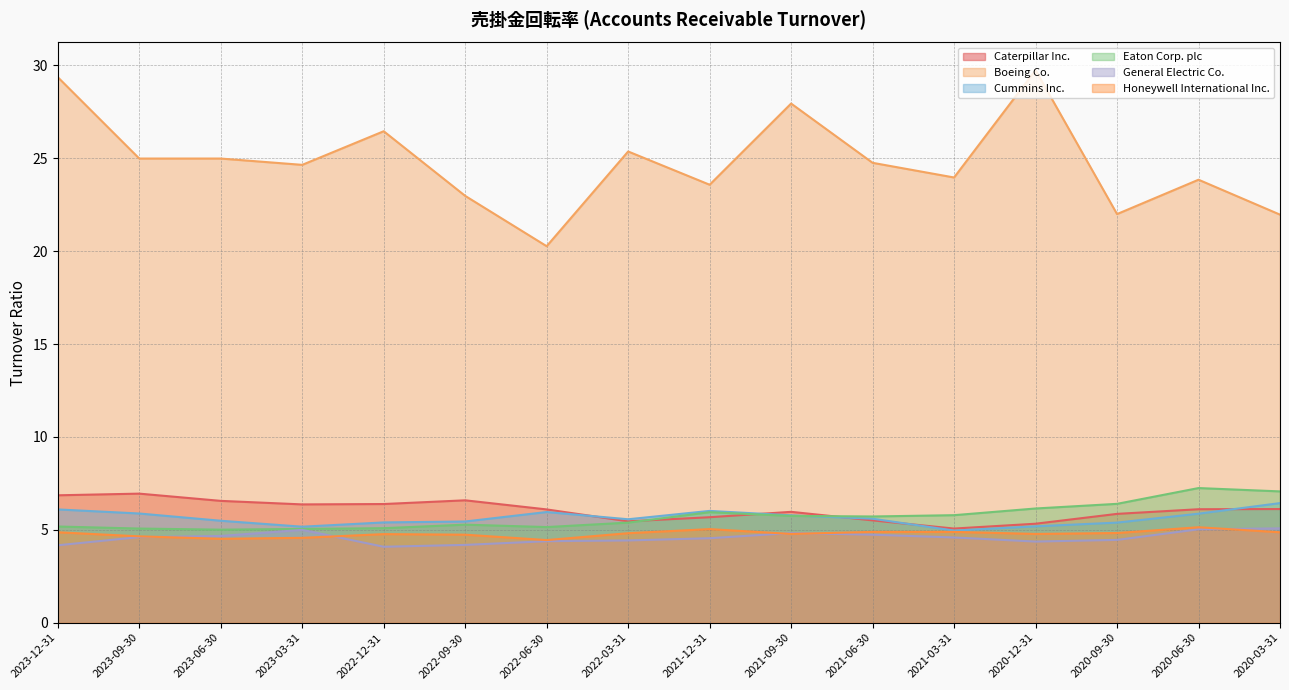

At how many categories does at least one series exceed 22?

13